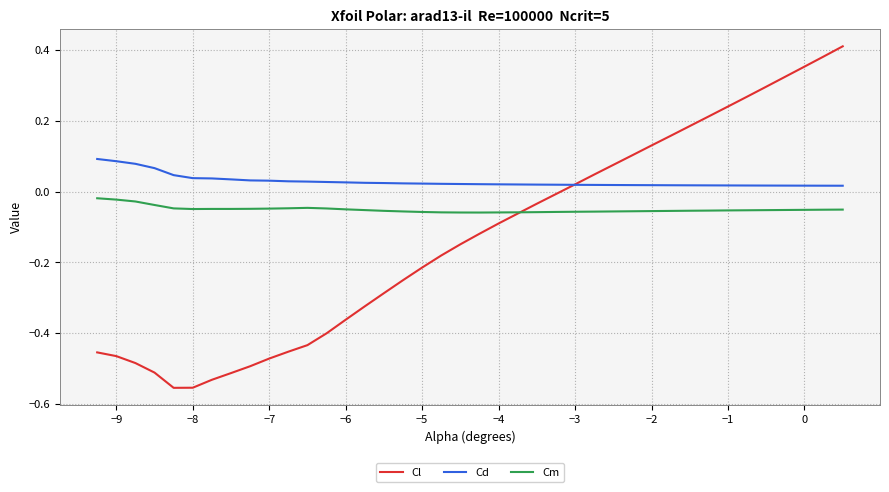

How many times do Cm and Cl cross each other?

1